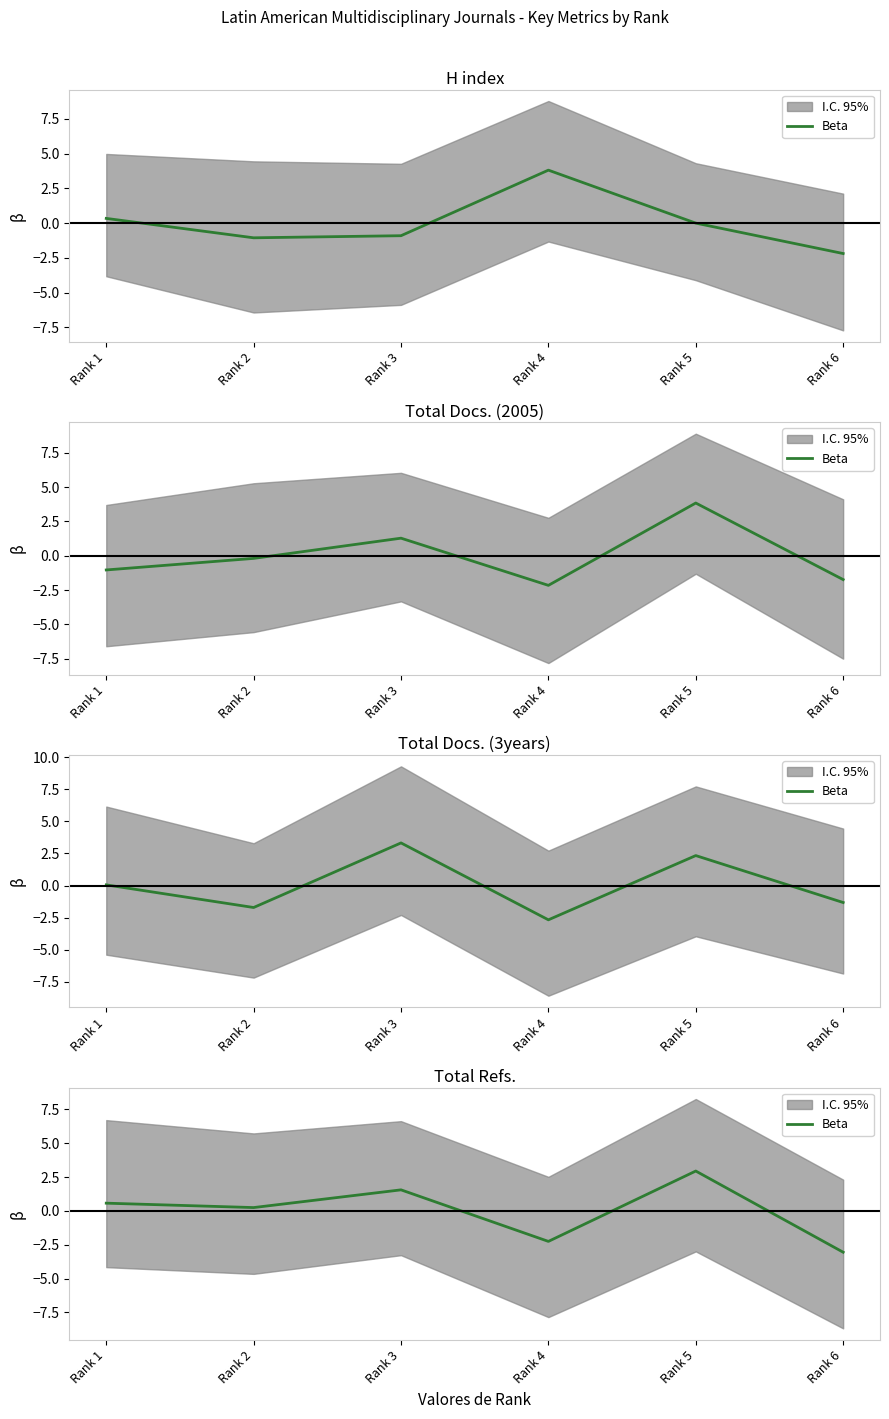

How many values exceed 0?

4